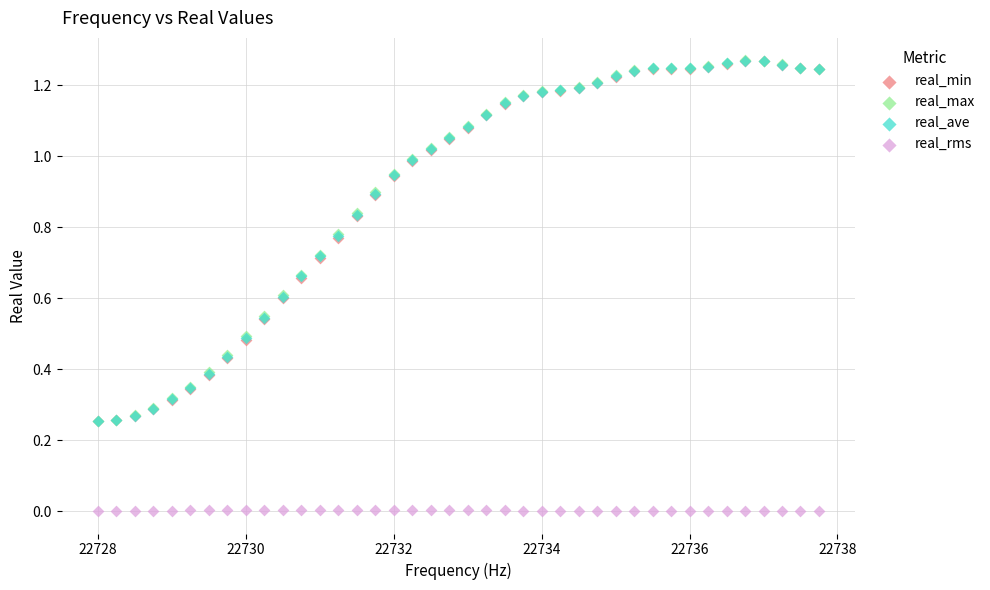

What are all the series names shown in the legend?

real_min, real_max, real_ave, real_rms